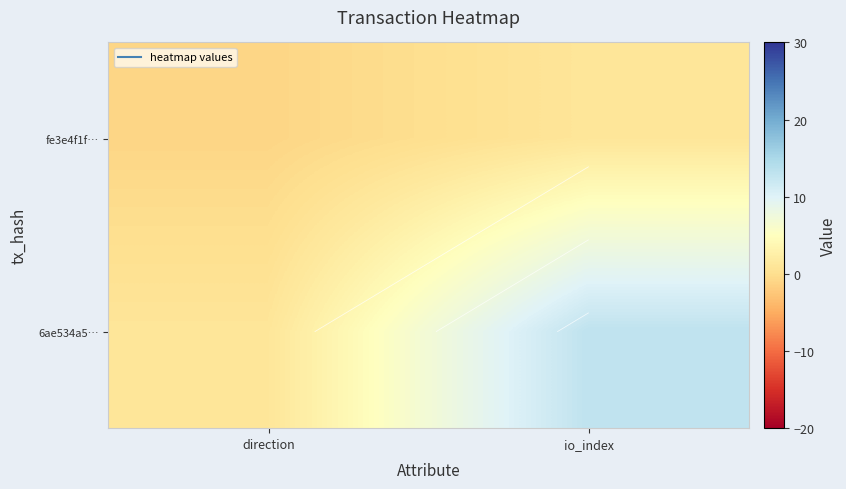

What is the approximate value of 6ae534a5… at direction?

1